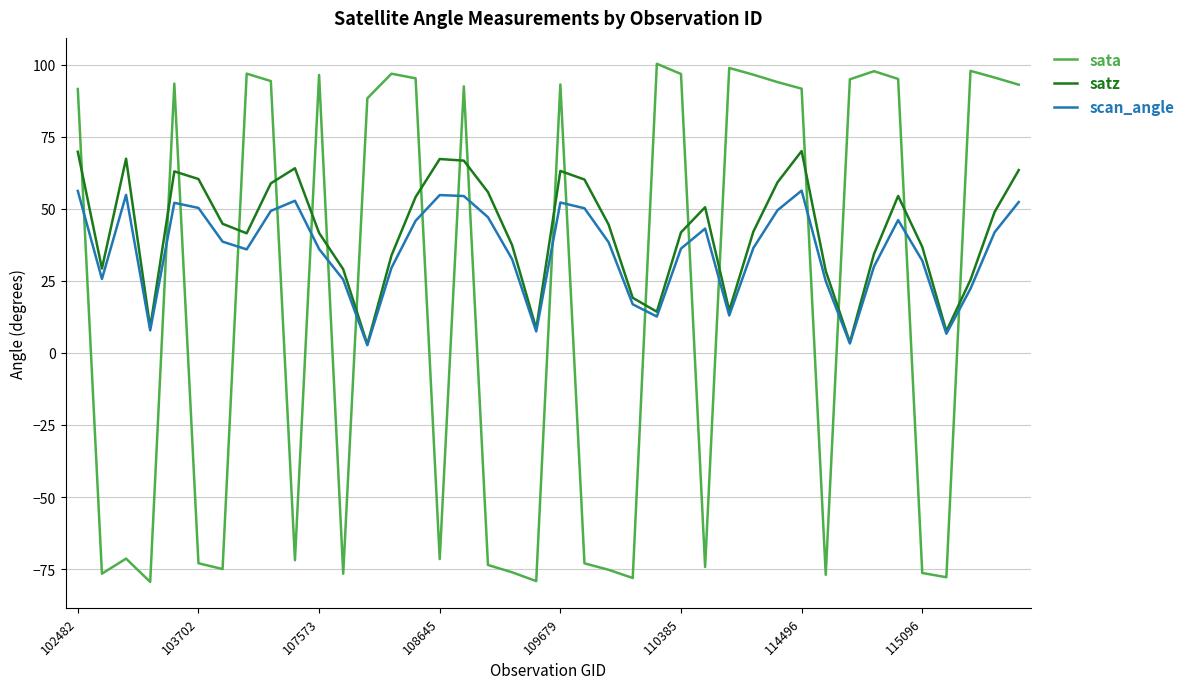

What is the minimum value for sata?

-79.5